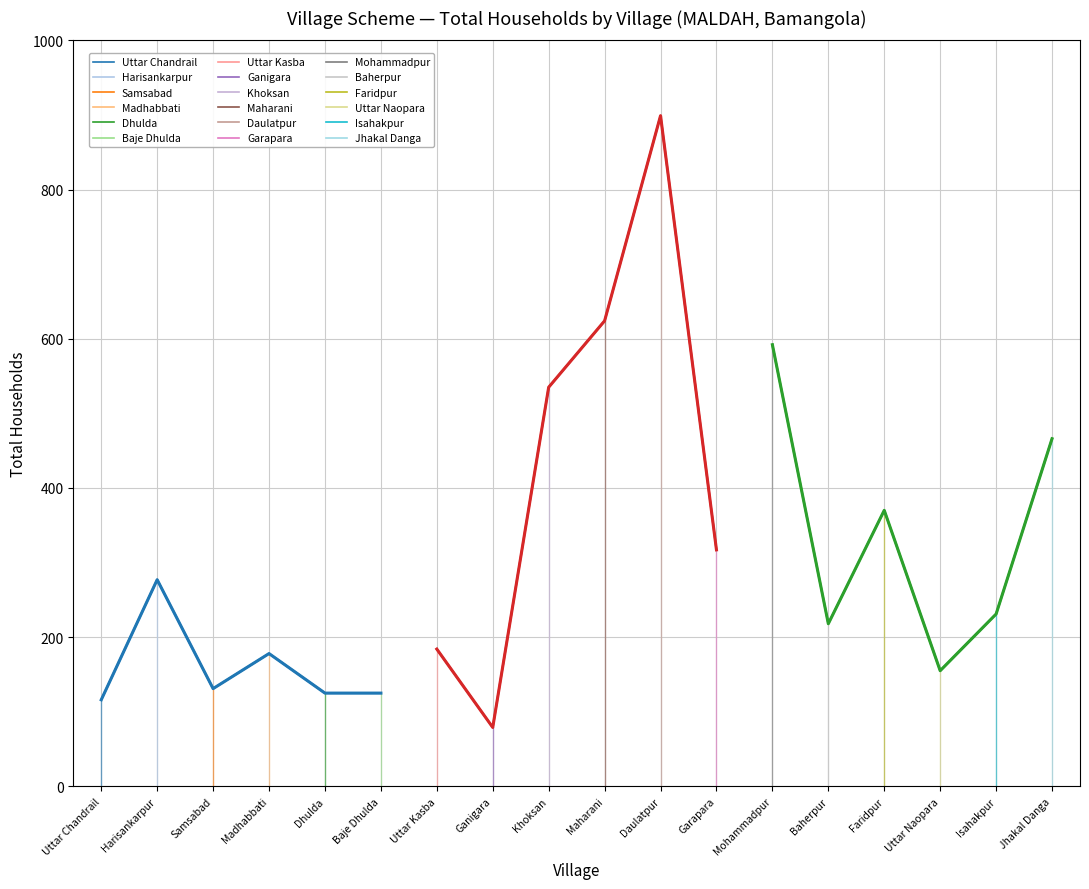

What is the change in value from Uttar Kasba to Khoksan?

+351